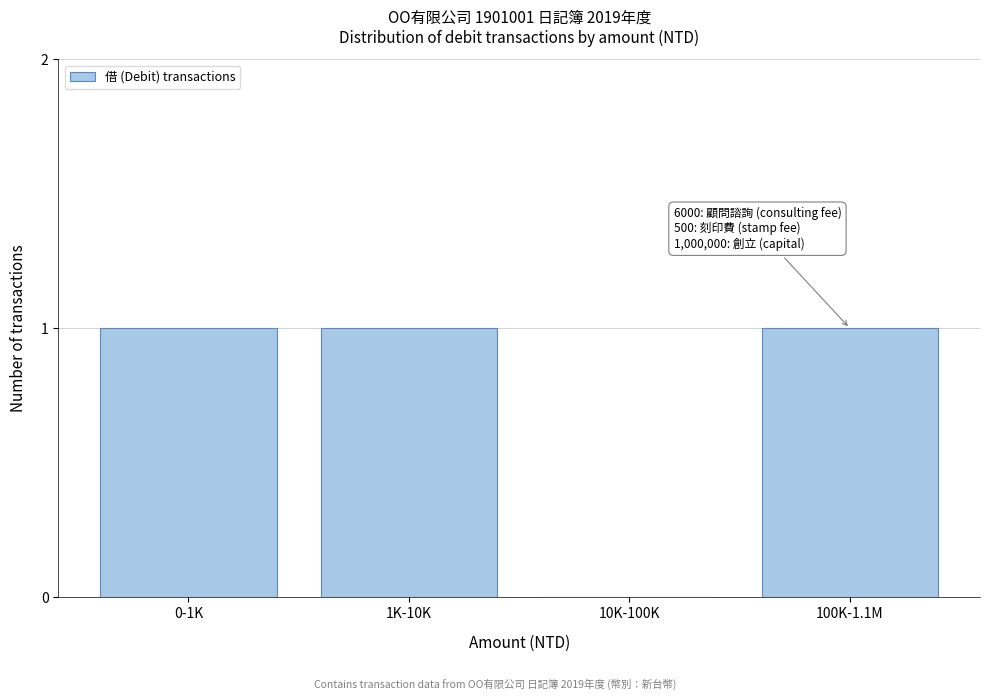

Reading left to right, list all the values displayed in this chart.

0-1K=1	1K-10K=1	10K-100K=0	100K-1.1M=1